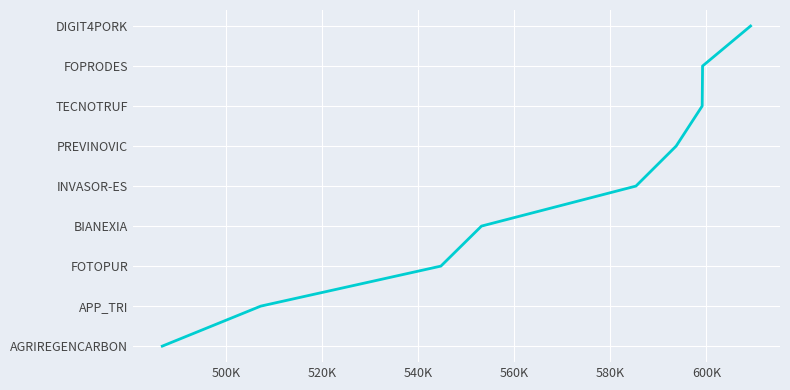

Does the chart display data point markers on the line(s)?

No